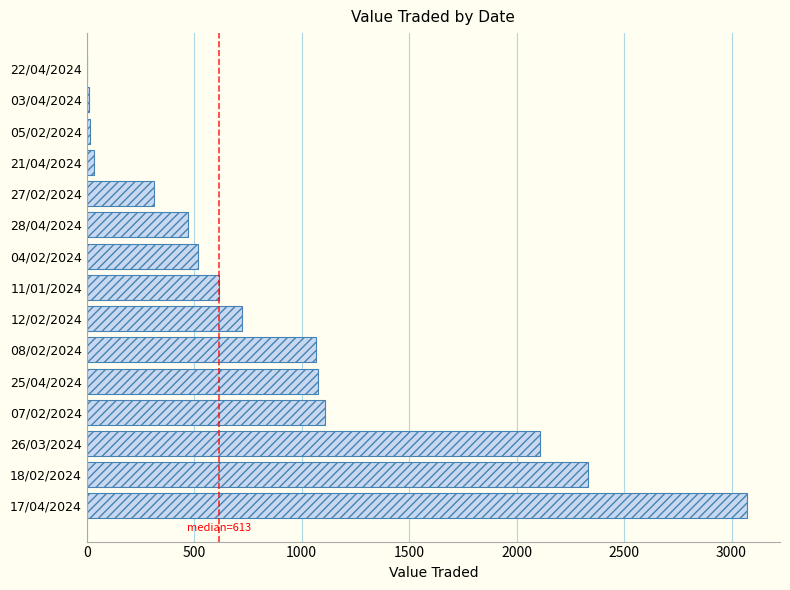

True or false: the data shows 1106 at 07/02/2024.

True